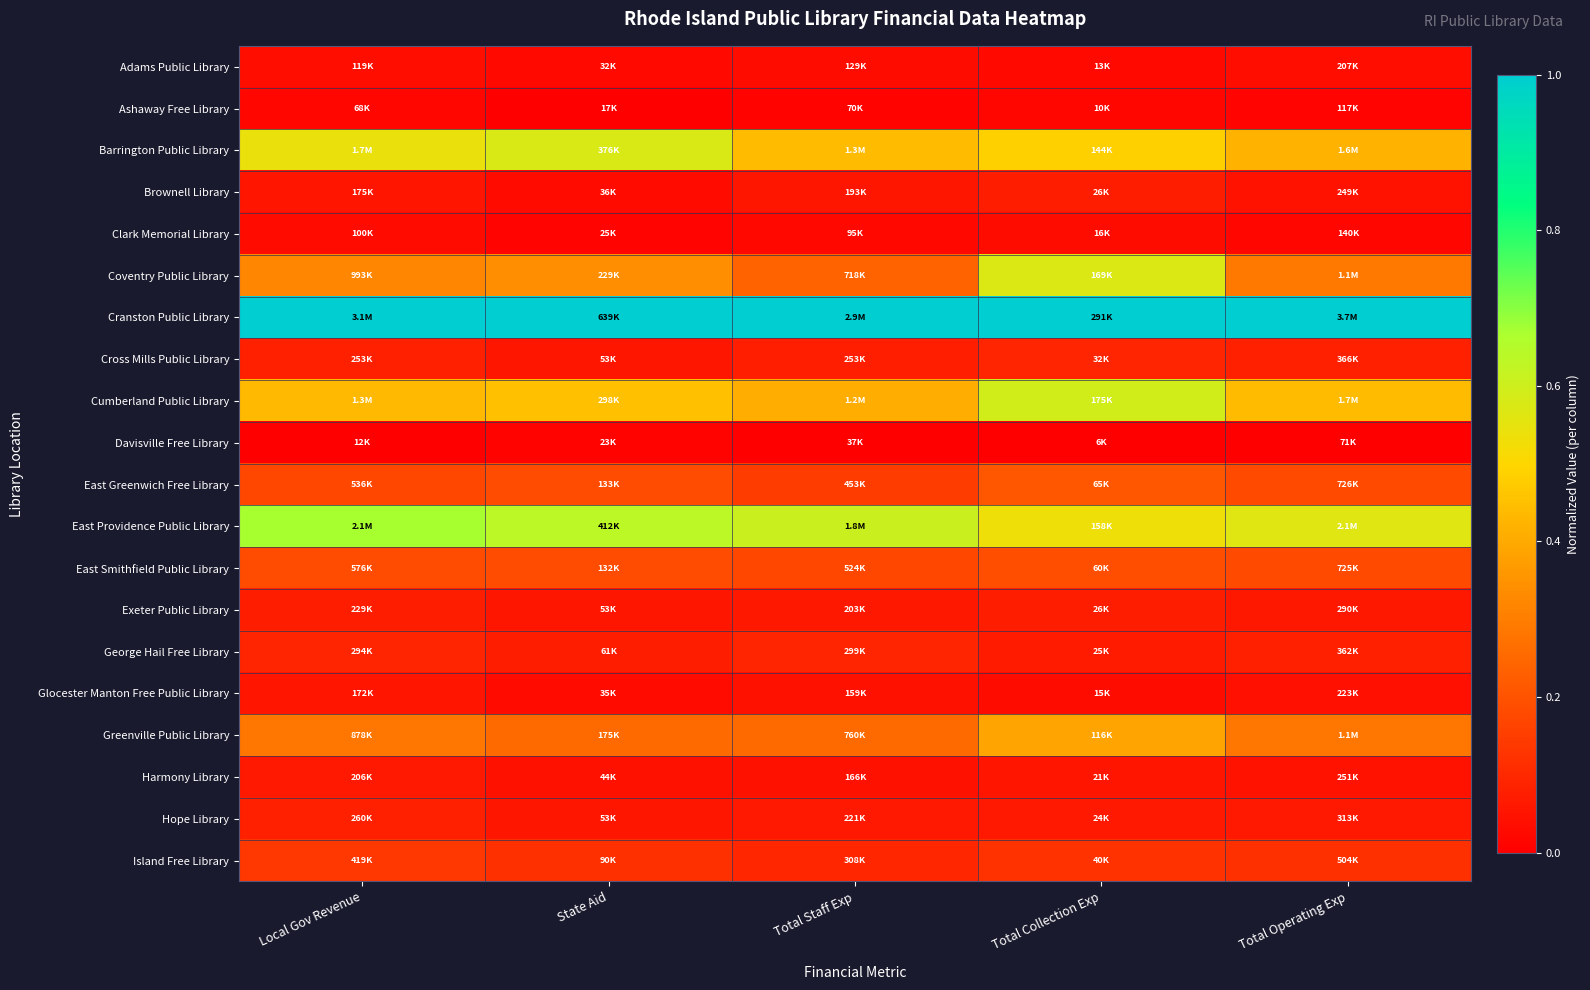

List the series in order of their peak value, highest first.

Cranston Public Library, East Providence Public Library, Cumberland Public Library, Barrington Public Library, Coventry Public Library, Greenville Public Library, East Greenwich Free Library, East Smithfield Public Library, Island Free Library, George Hail Free Library, Cross Mills Public Library, Hope Library, Brownell Library, Exeter Public Library, Harmony Library, Glocester Manton Free Public Library, Adams Public Library, Clark Memorial Library, Ashaway Free Library, Davisville Free Library